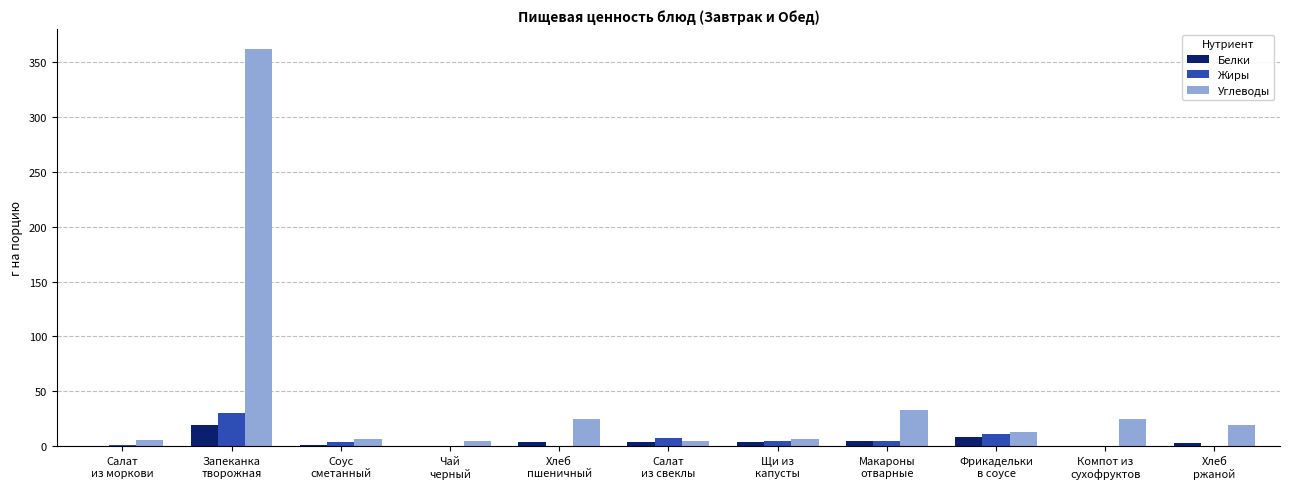

What is the highest value of the Белки series?

19.3